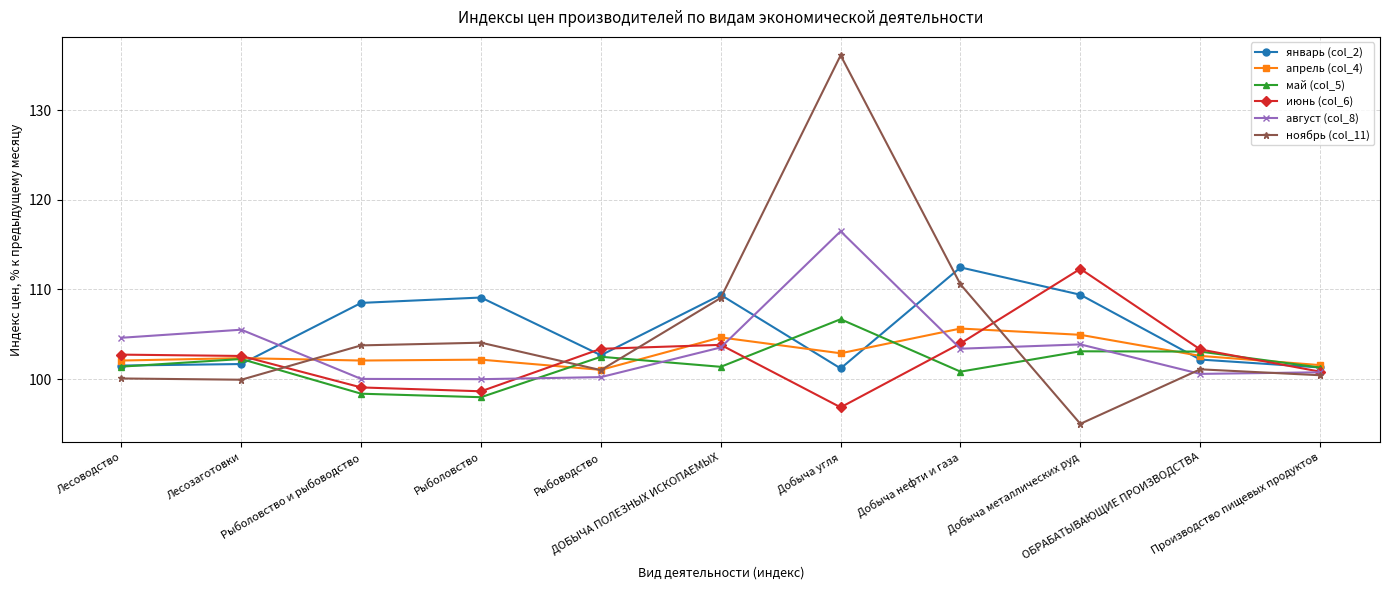

At which label is январь (col_2) closest to 106?

Рыболовство и рыбоводство